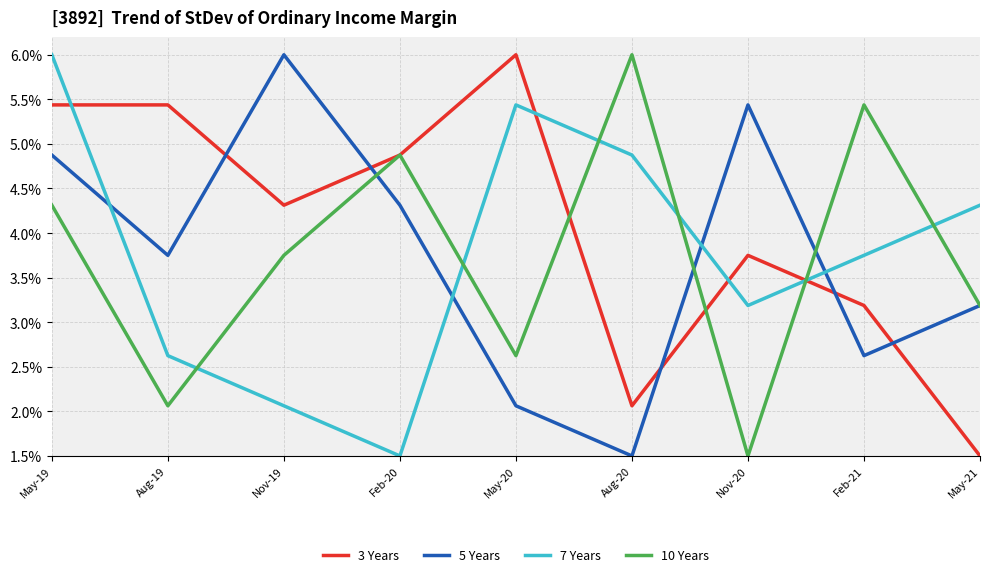

The 7 Years series shows 3.1 at May-20. True or false?

False